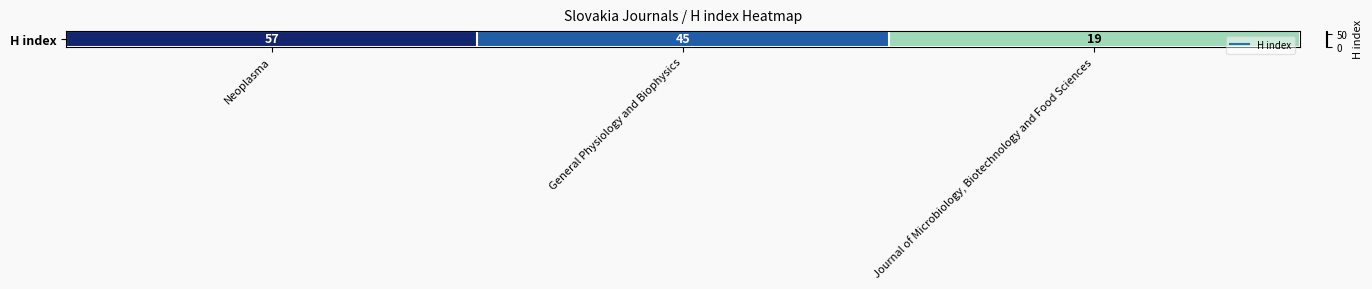

Rank the categories by value from lowest to highest.

Journal of Microbiology, Biotechnology and Food Sciences, General Physiology and Biophysics, Neoplasma